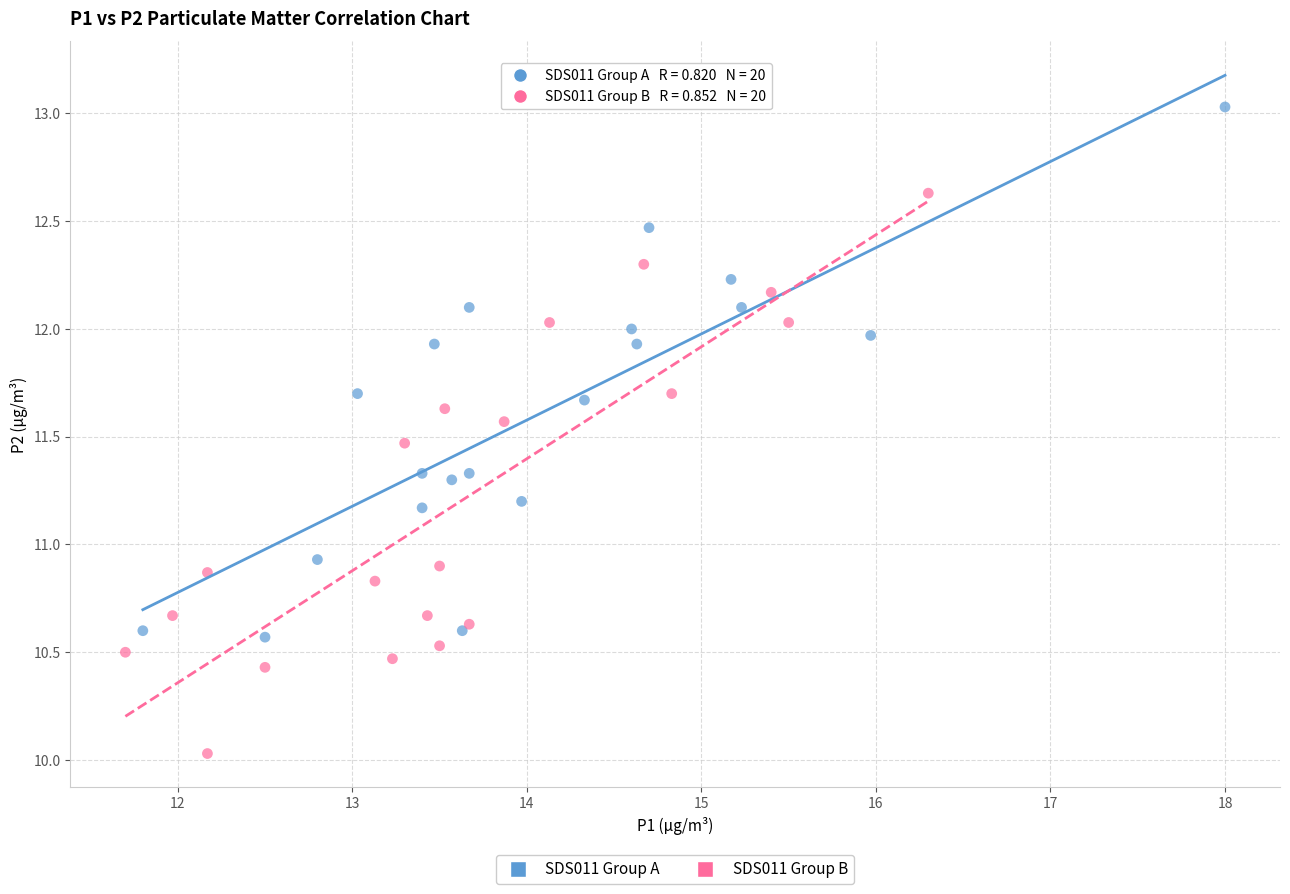

Which series contains the lowest Y value?

SDS011 Group B